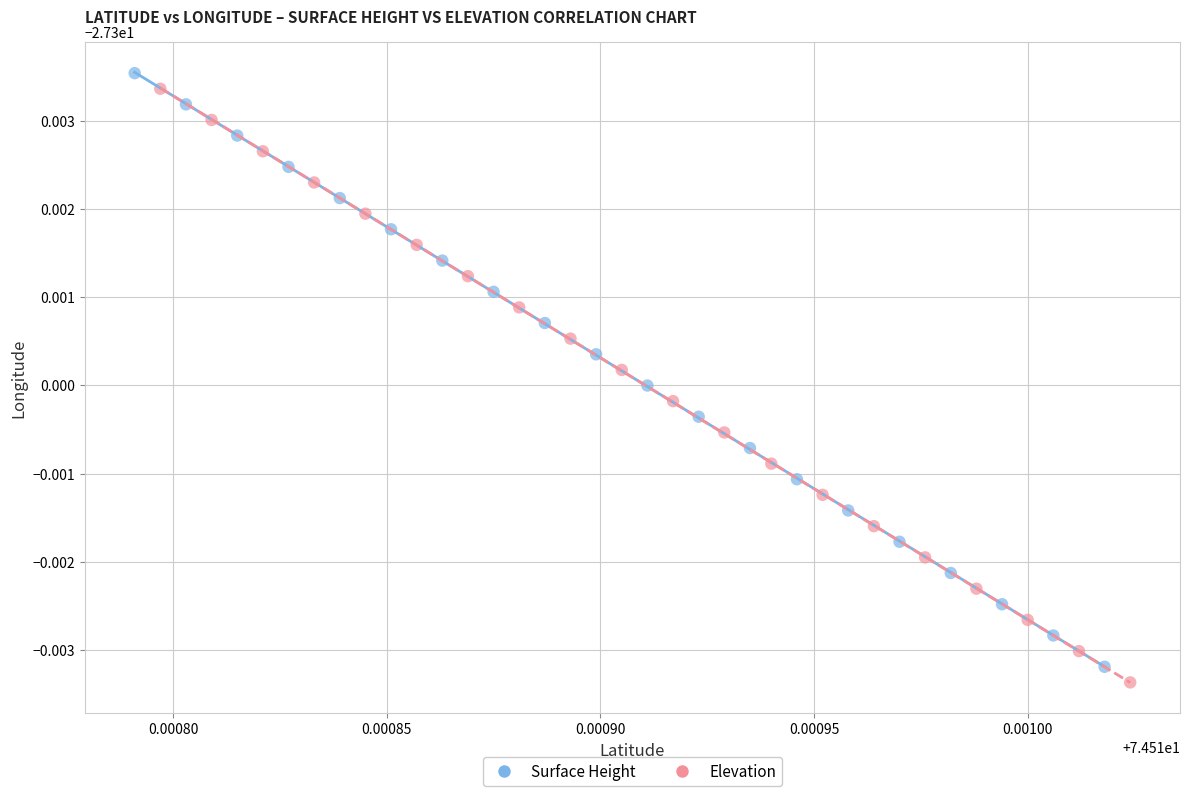

Which series contains the lowest Y value?

Elevation